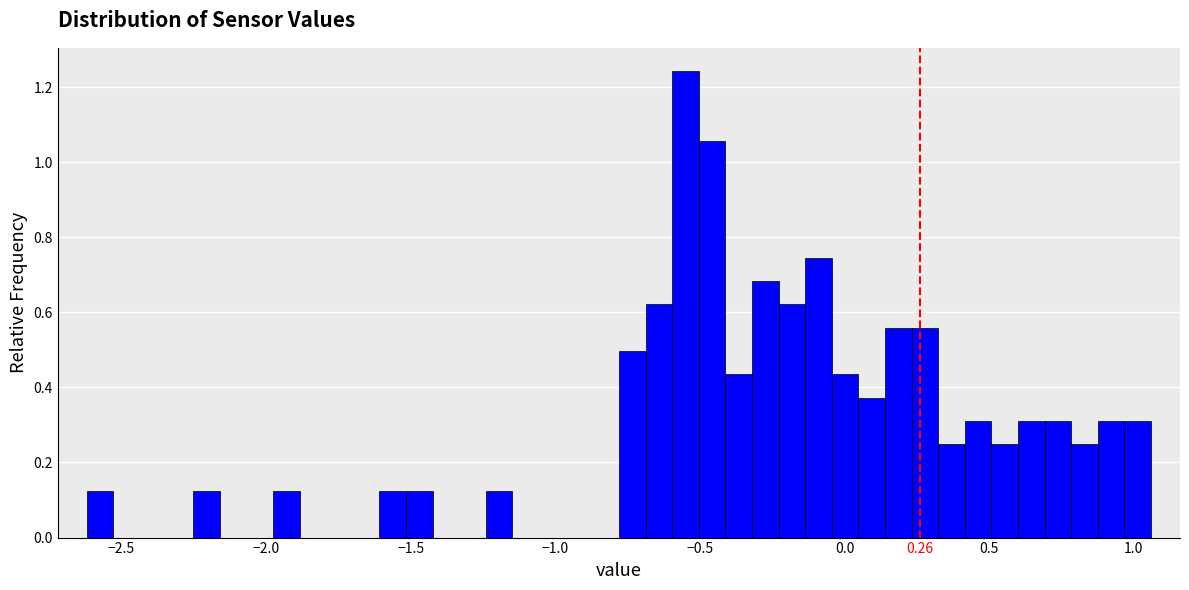

Around what value on the x-axis is the tallest bar? Give the approximate position of its centre, as read against the axis.

-0.55